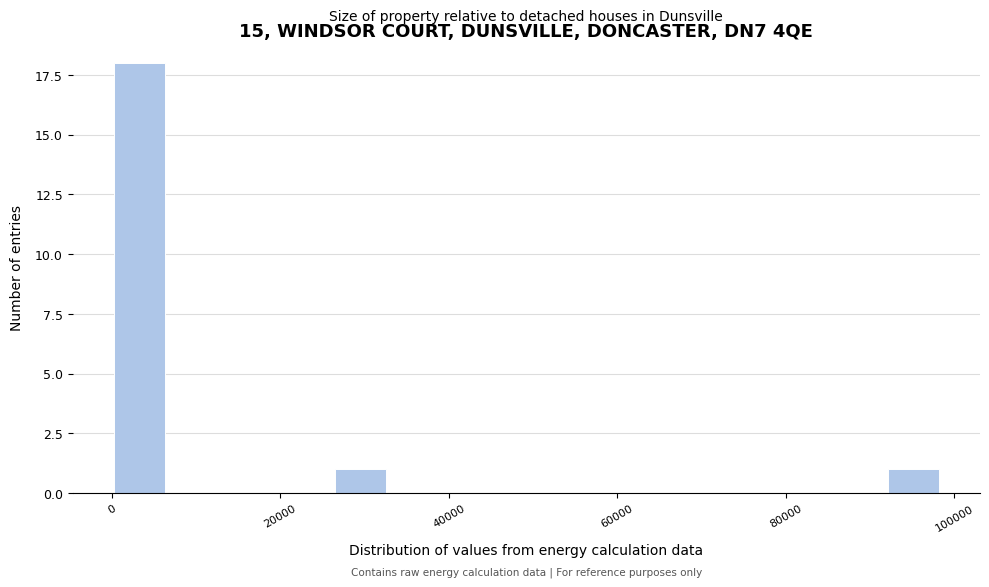

Around what value on the x-axis is the tallest bar? Give the approximate position of its centre, as read against the axis.

4000